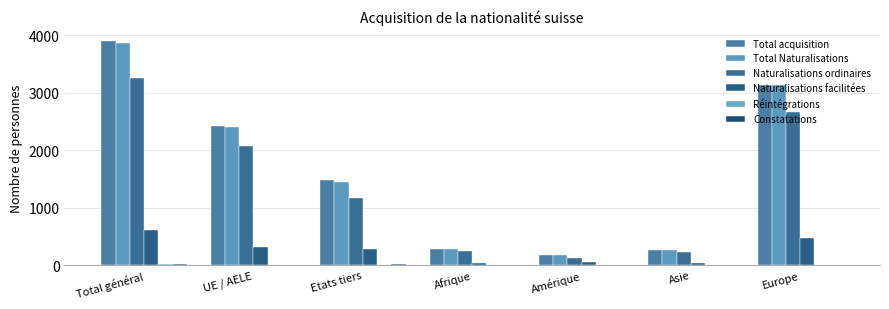

Is it true that Constatations equals 3 at Europe?

True